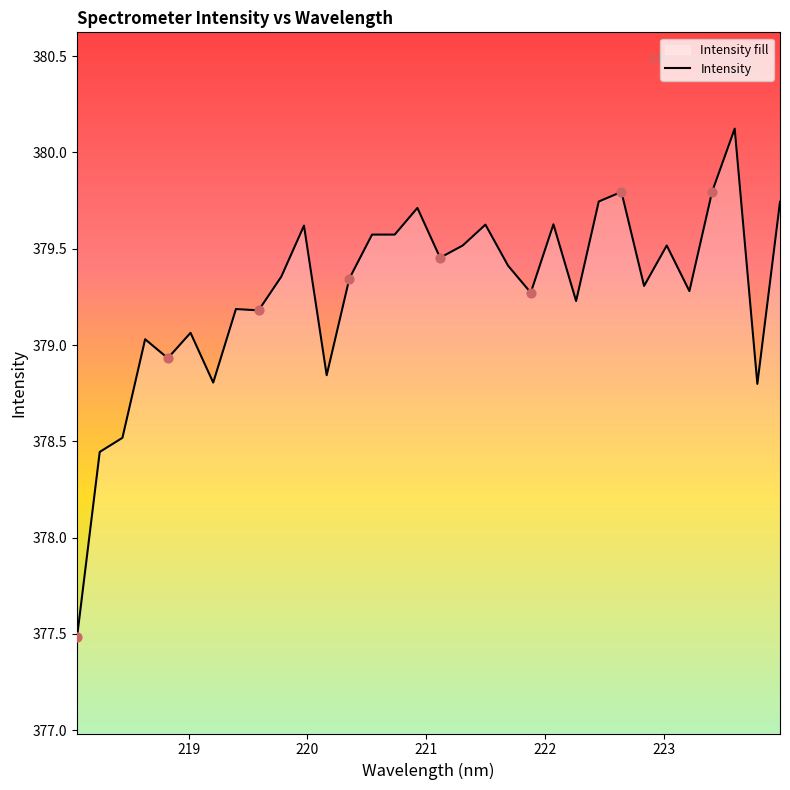

What is the smallest value displayed?

377.5